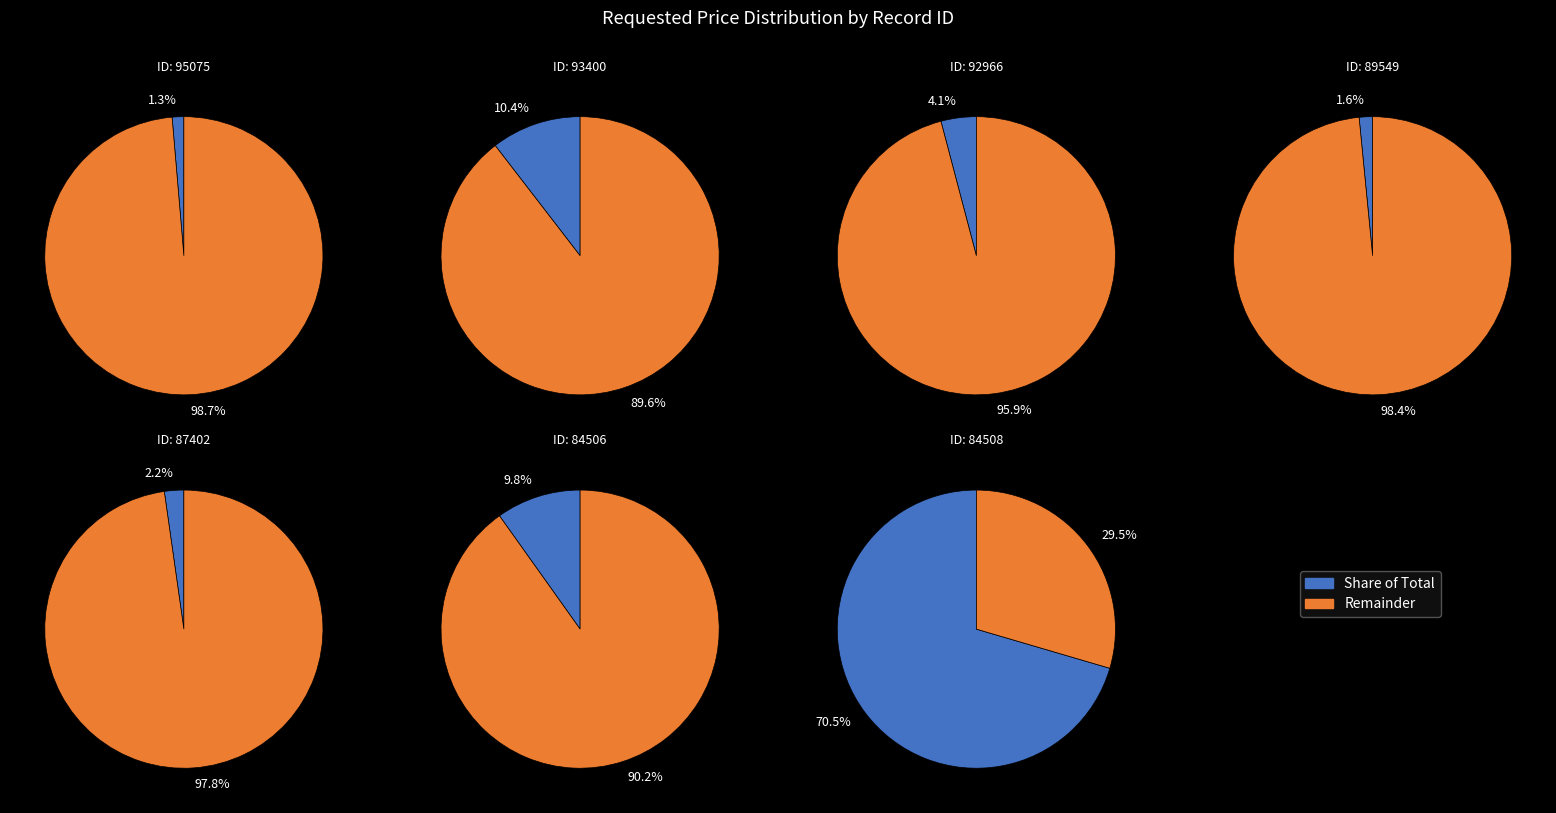

To the nearest percent, what is the combined percentage of 84508 and 95075?

72%